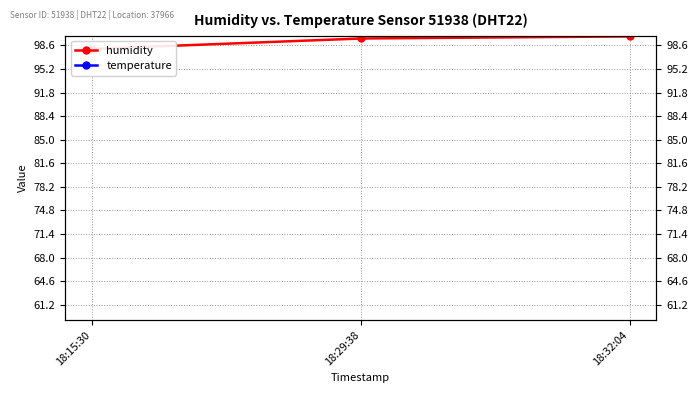

What is the label of the 2nd point from the right?

18:29:38